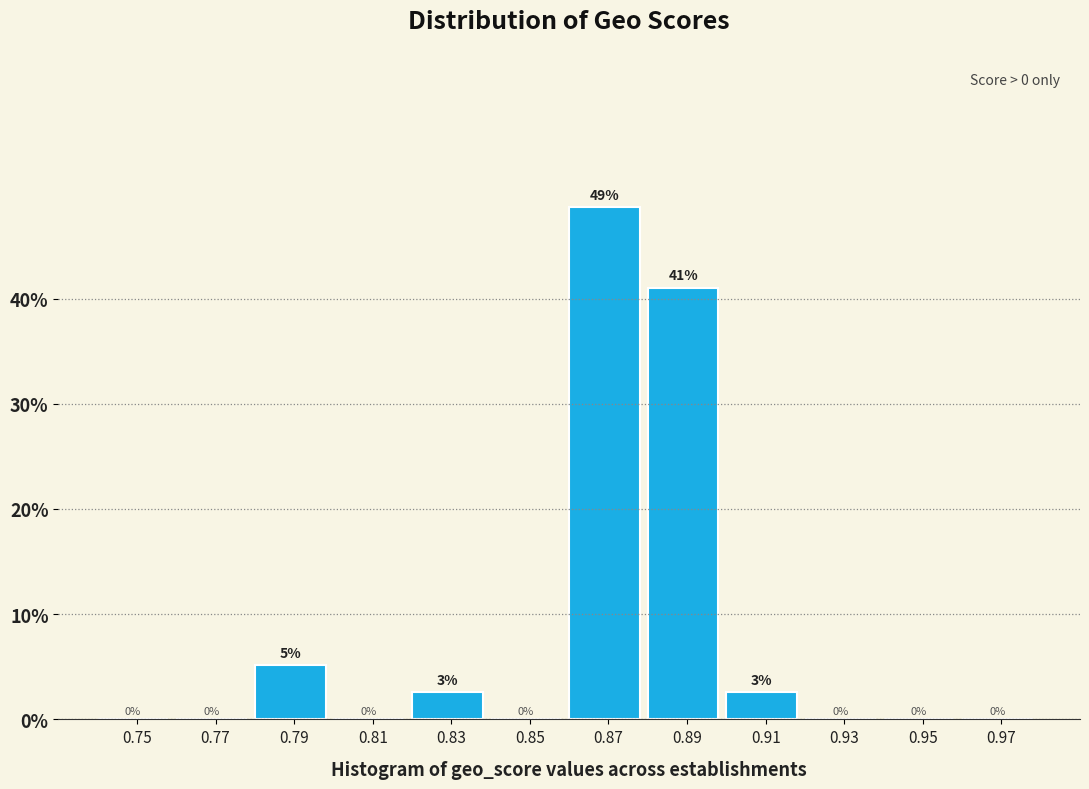

Where is the data nearest to the value 24?

0.89